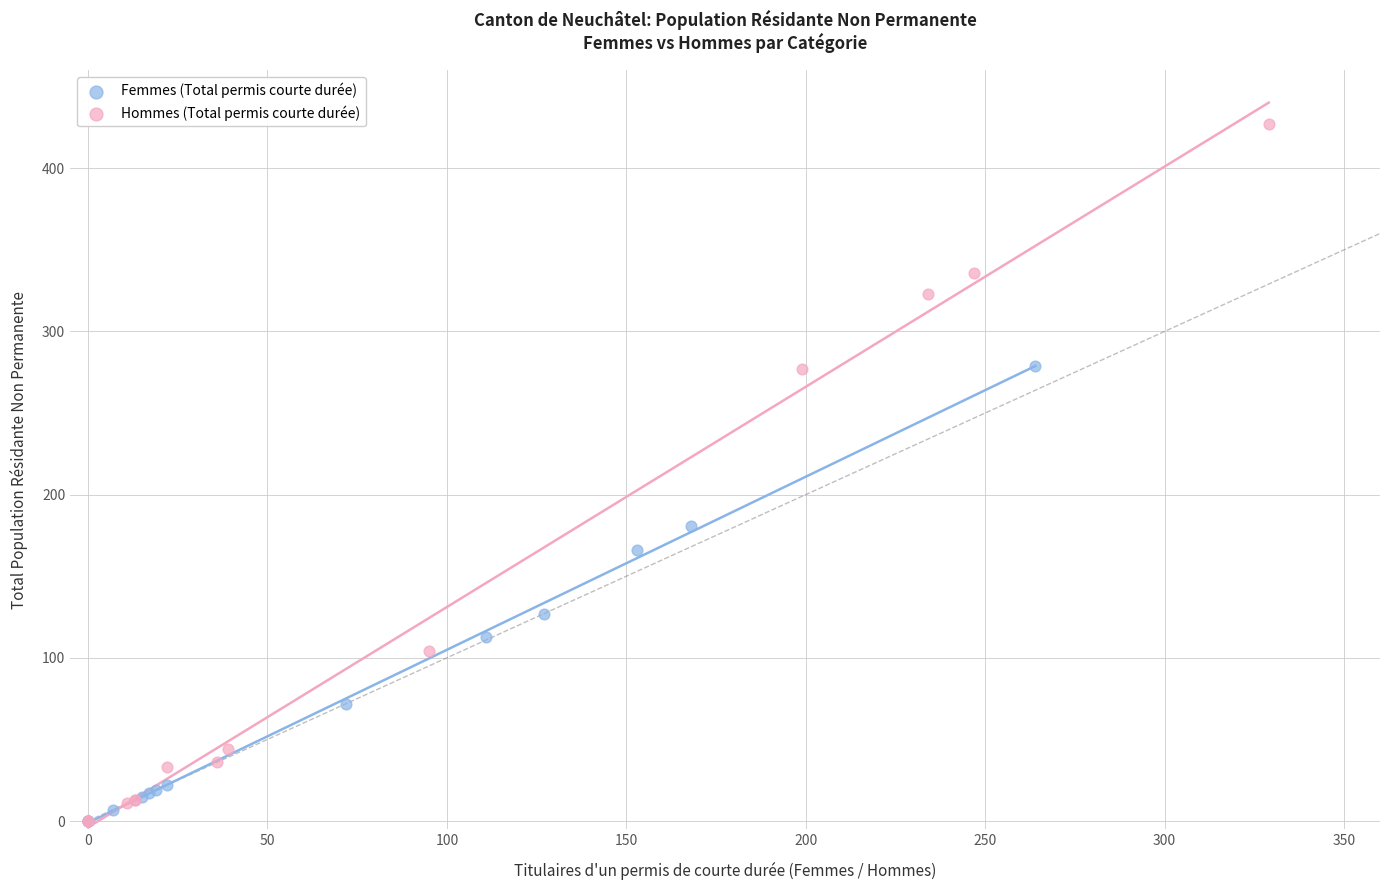

Which series has the widest spread of Y values?

Hommes (Total permis courte durée)